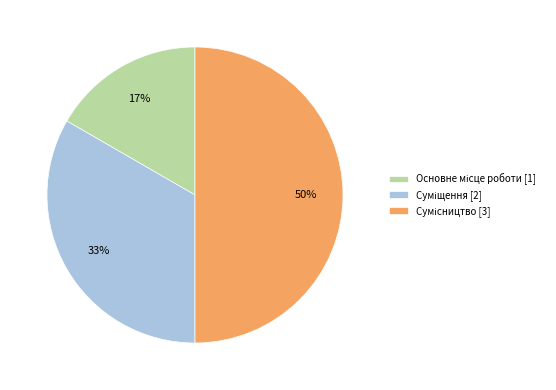

To the nearest percent, what is the difference between the largest and smallest slice percentages?

33%